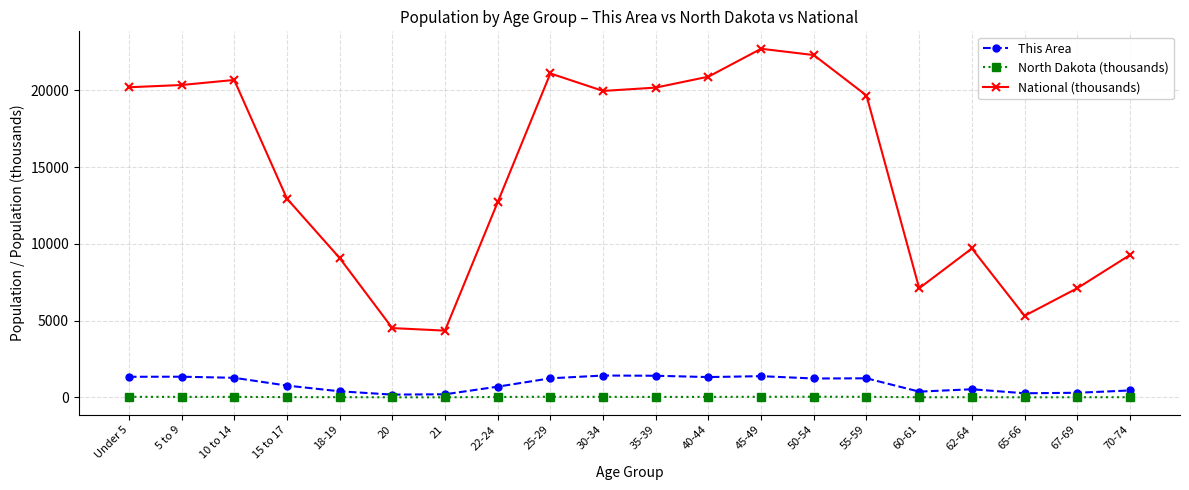

True or false: This Area and National (thousands) intersect in this chart.

False